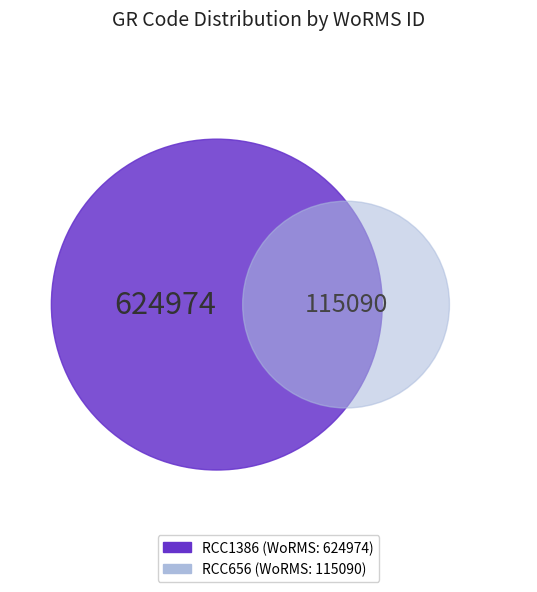

What is the majority slice?

RCC1386